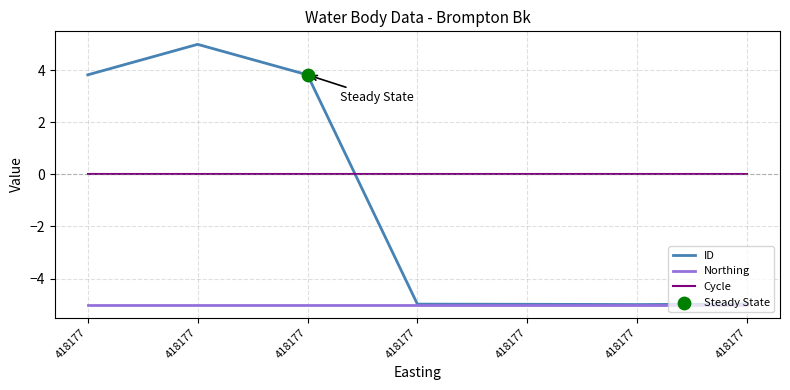

Does the chart have visible grid lines?

Yes